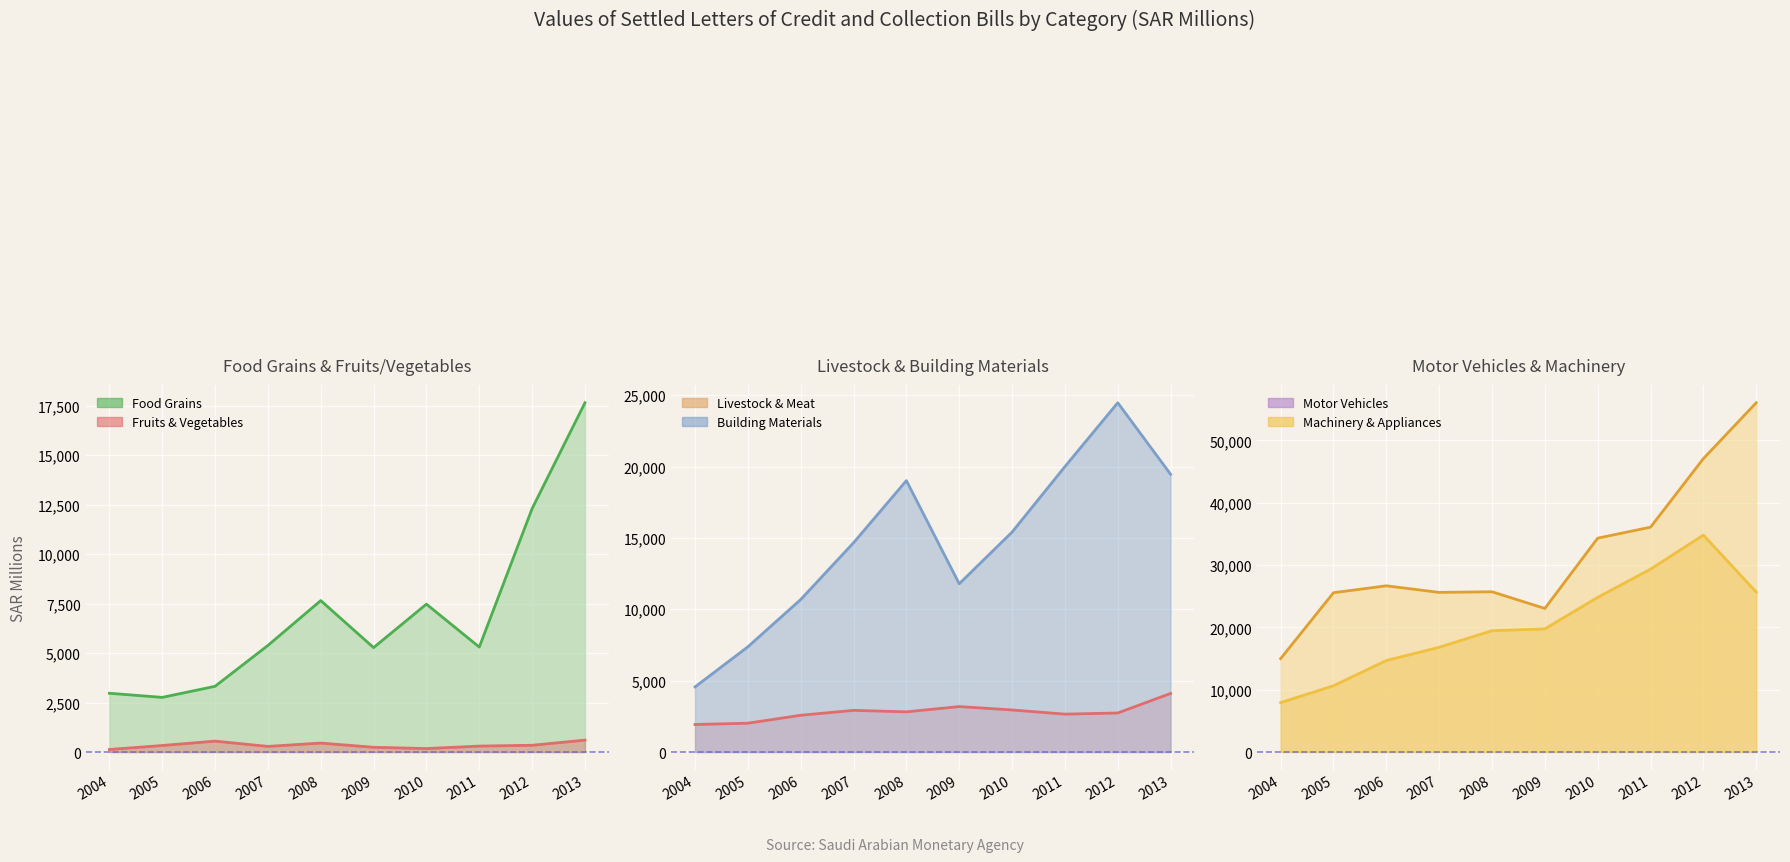

What is the value of the Food Grains (line) point at the 2nd from the left?

2763